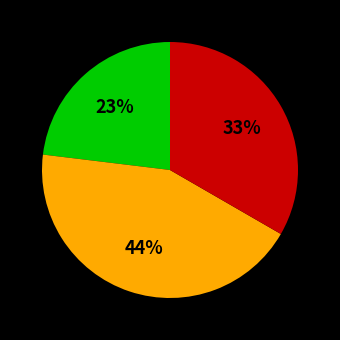

To the nearest percent, what is the difference between the largest and smallest slice percentages?

21%